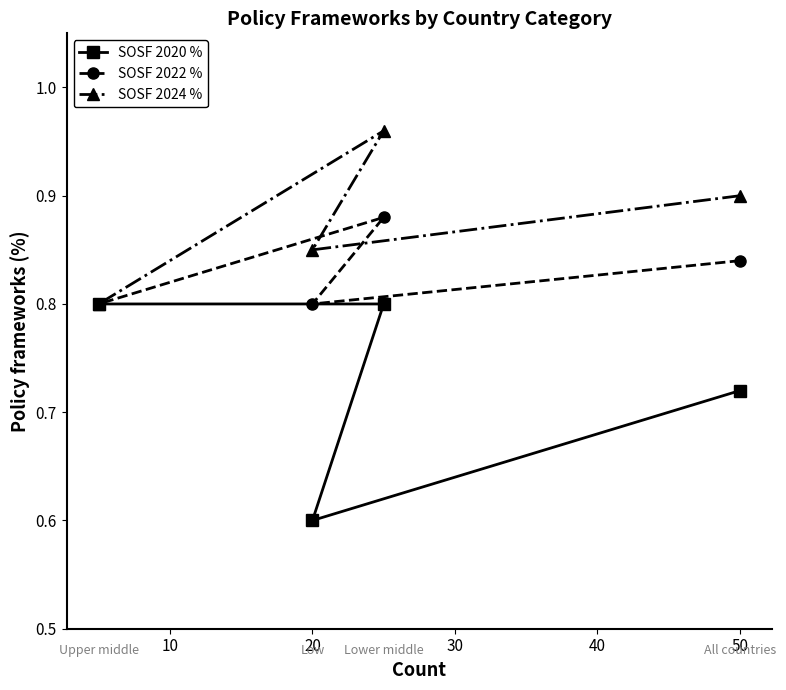

Reading right to left, extract all data points from this chart.

SOSF 2020 %: 0.8	0.8	0.6	0.7
SOSF 2022 %: 0.8	0.9	0.8	0.8
SOSF 2024 %: 0.8	1.0	0.8	0.9